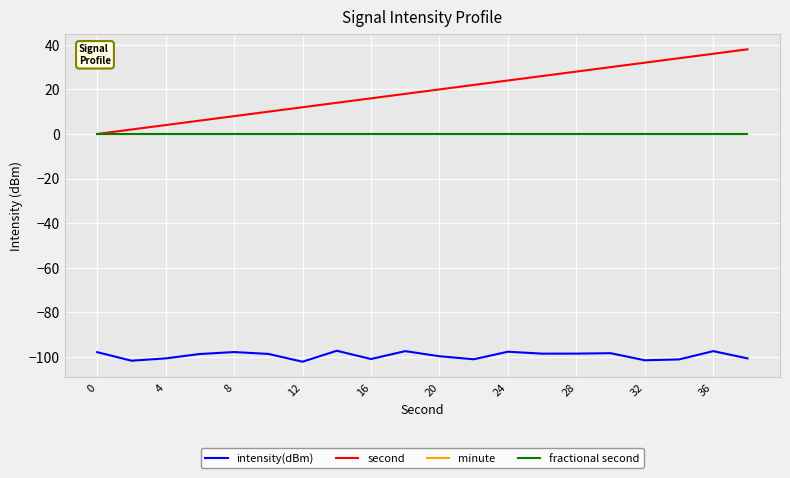

True or false: intensity(dBm) has more than 0 points higher than both neighbors.

True